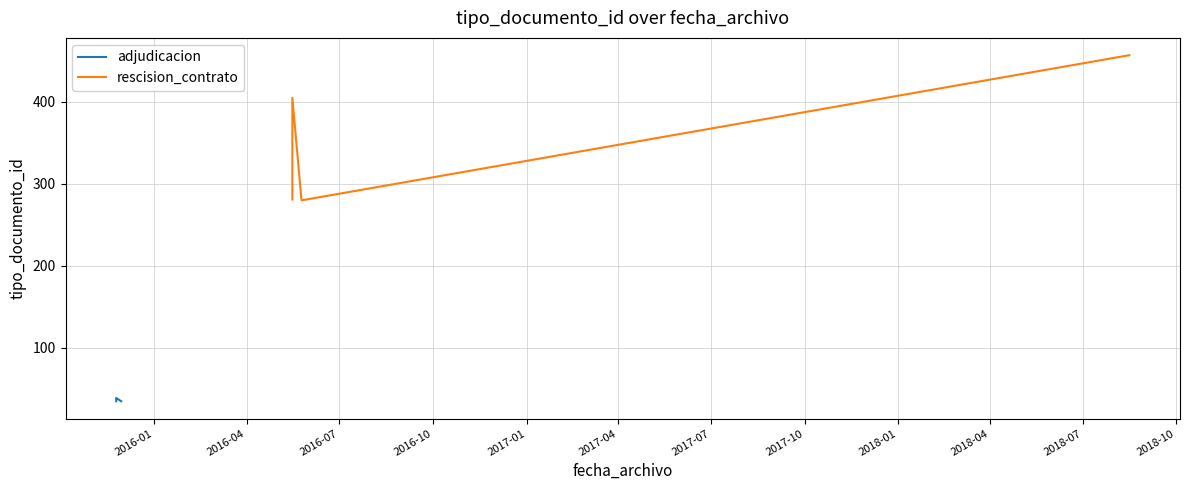

How many categories are shown in the chart?

5